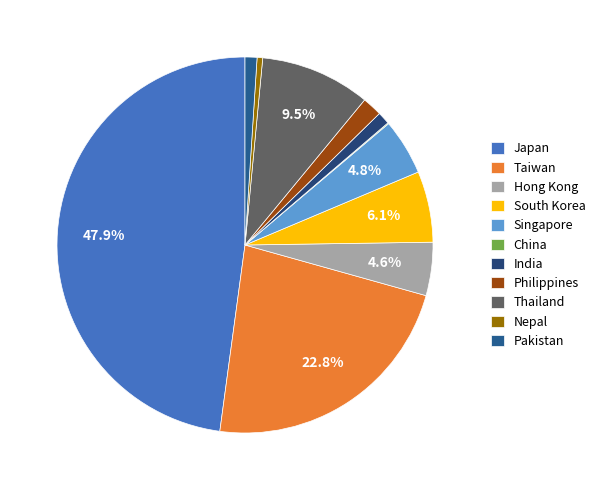

Count the number of slices in the pie.

11